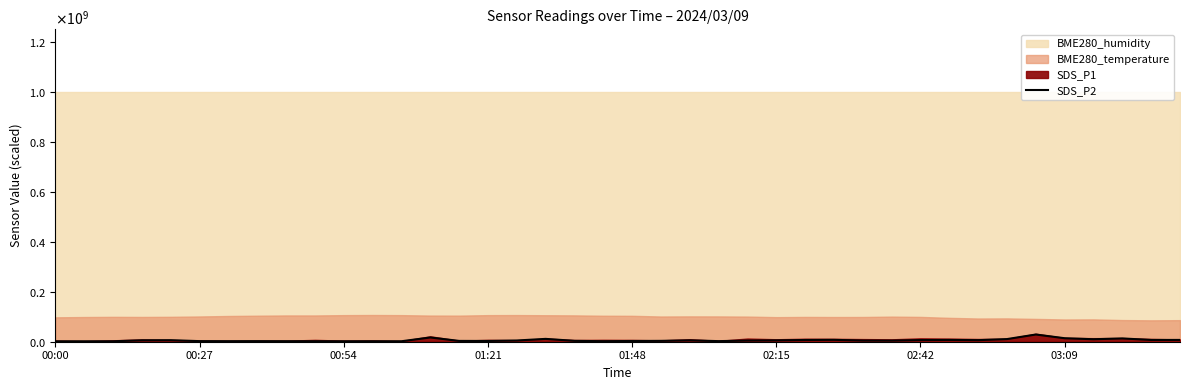

Read the value at 23.

2370000.0